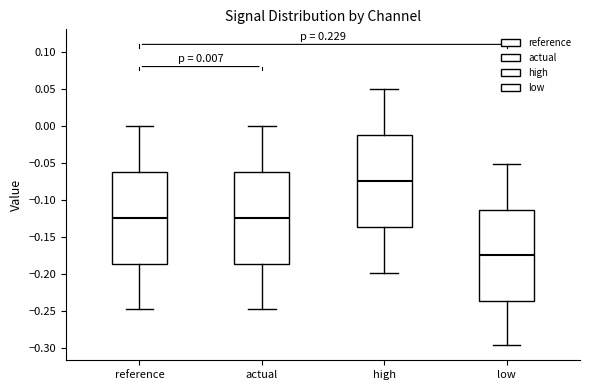

Which box has the lowest median line?

low